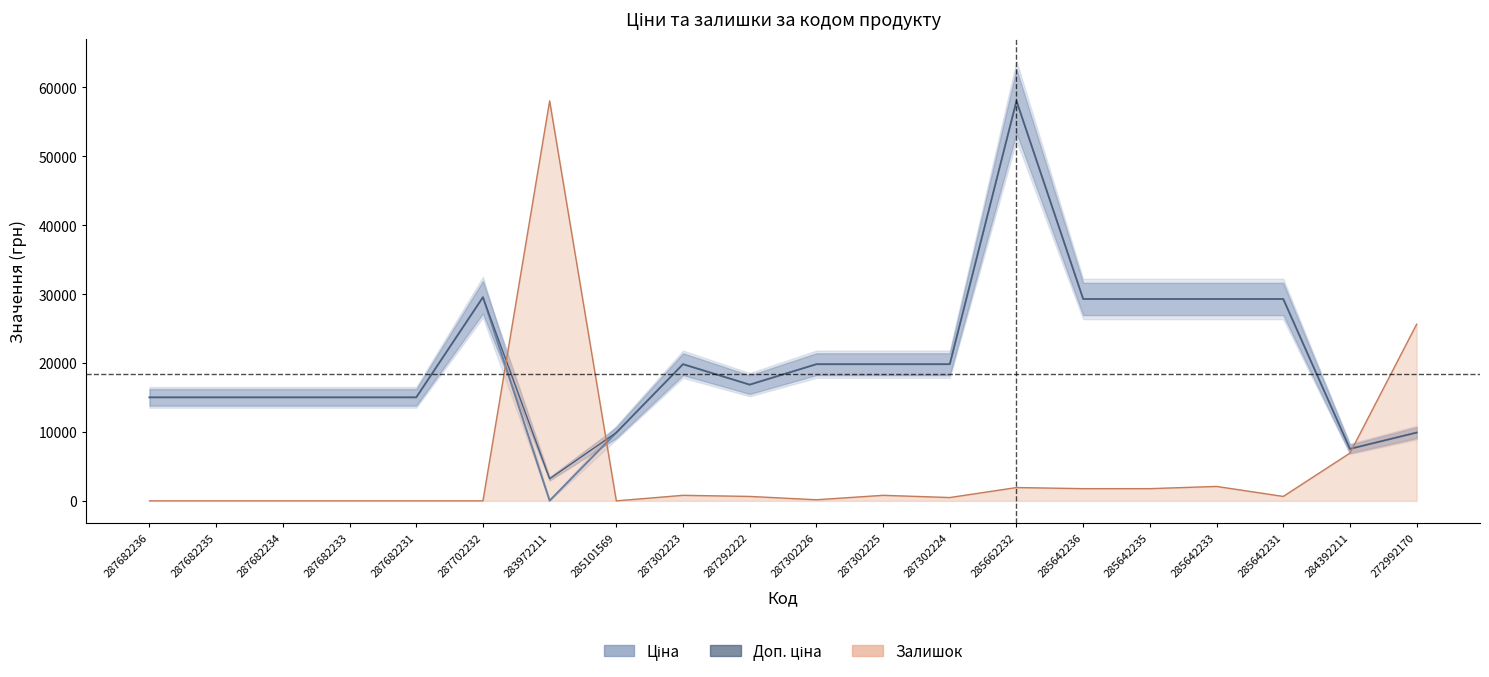

Which series has the widest spread of values?

Залишок